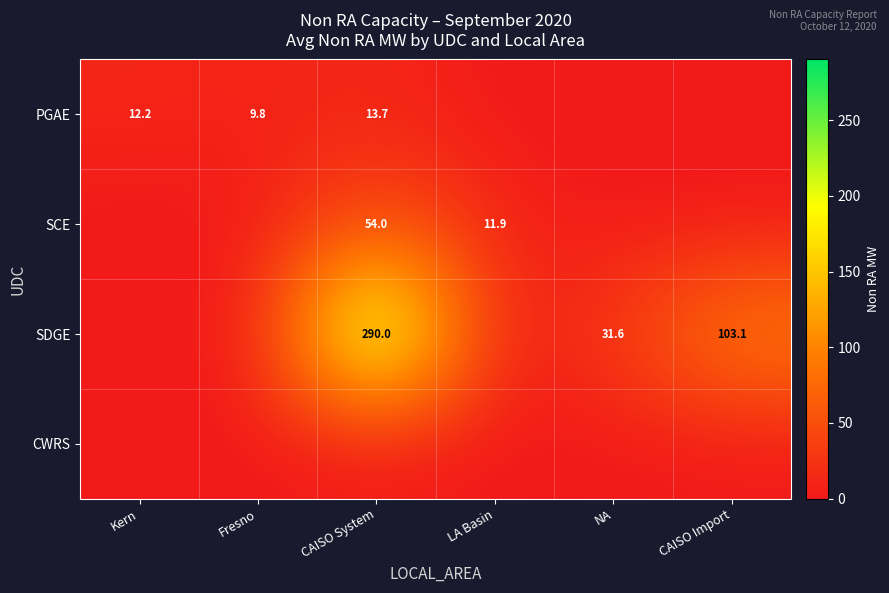

Is it true that SCE equals 11.9 at LA Basin?

True